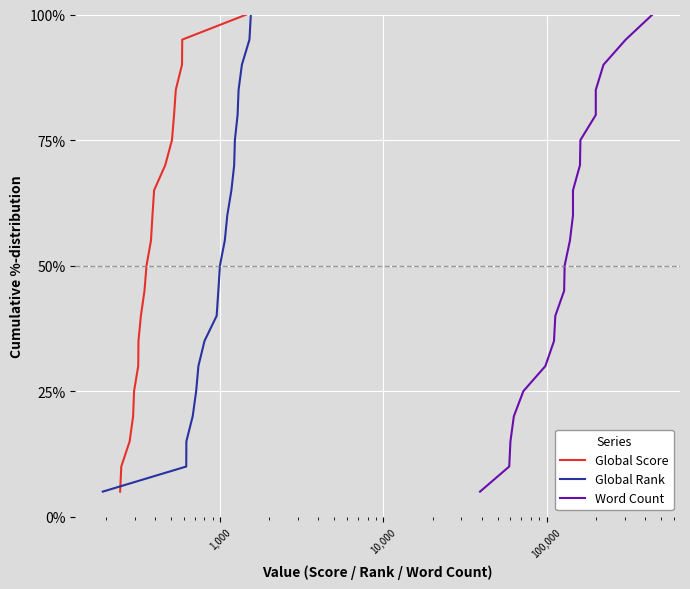

True or false: Word Count and Global Rank cross at least once.

False